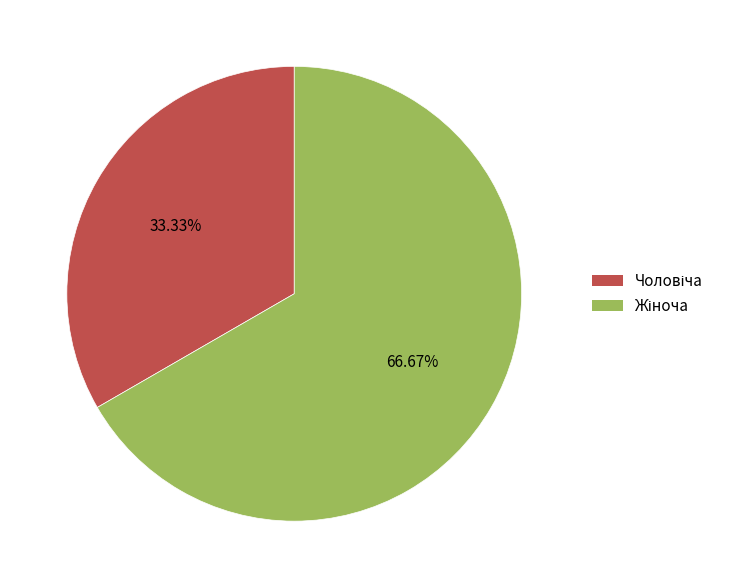

Is there a majority slice in this chart?

Yes